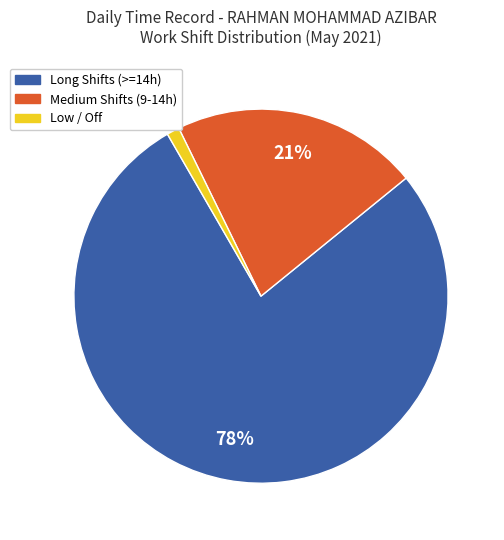

True or false: Long Shifts (>=14h) accounts for 65% of the total.

False